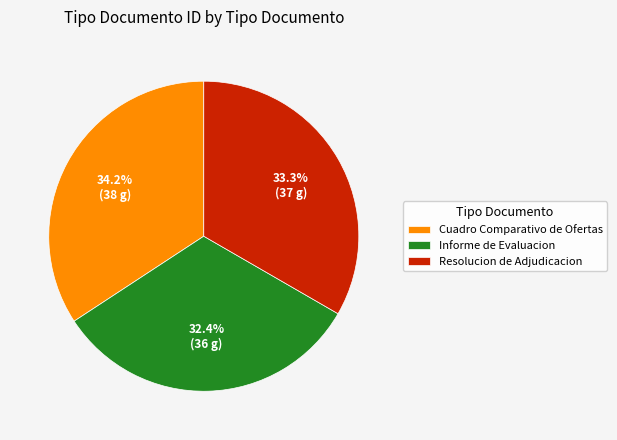

The Cuadro Comparativo de Ofertas slice represents 21% of the pie. True or false?

False